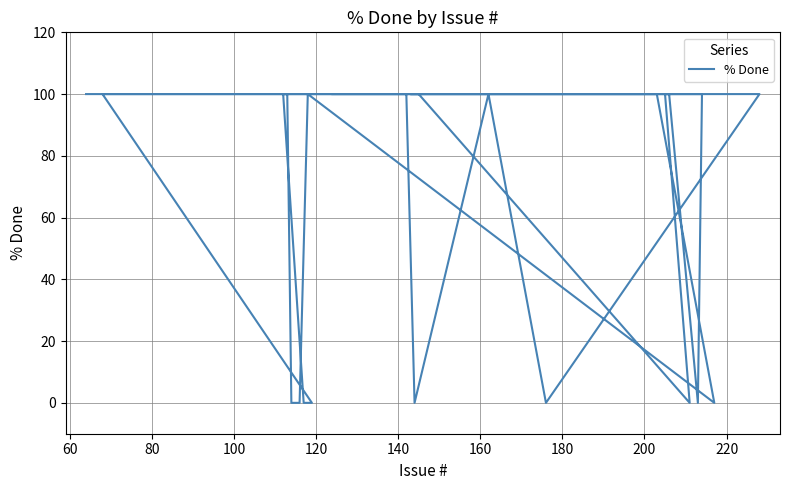

Is this an area chart (filled region under the line)?

No